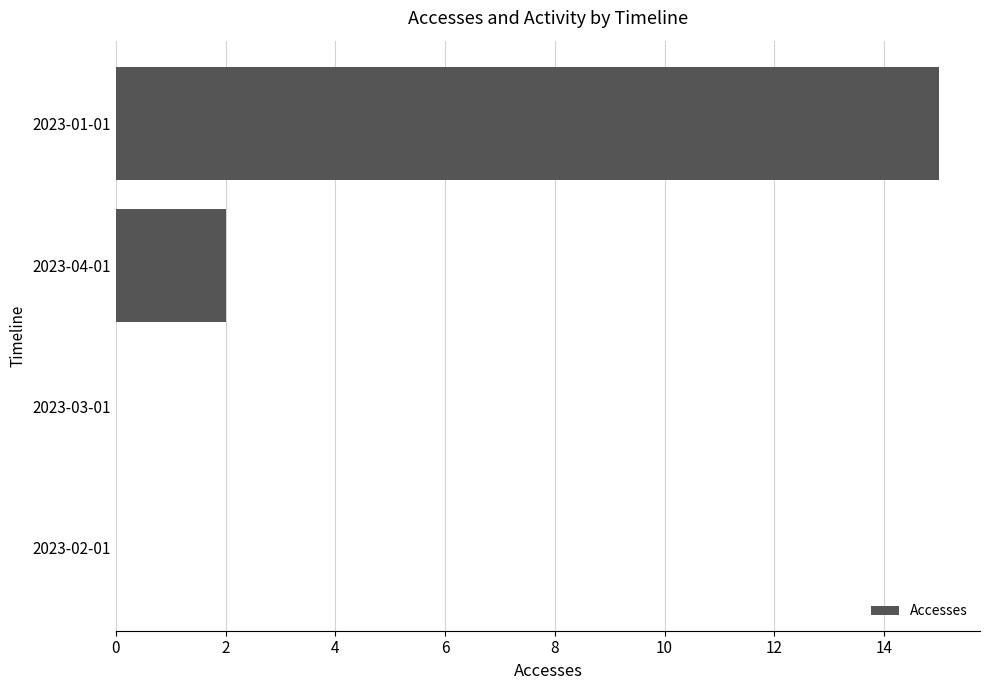

Which has a higher value, 2023-01-01 or 2023-02-01?

2023-01-01